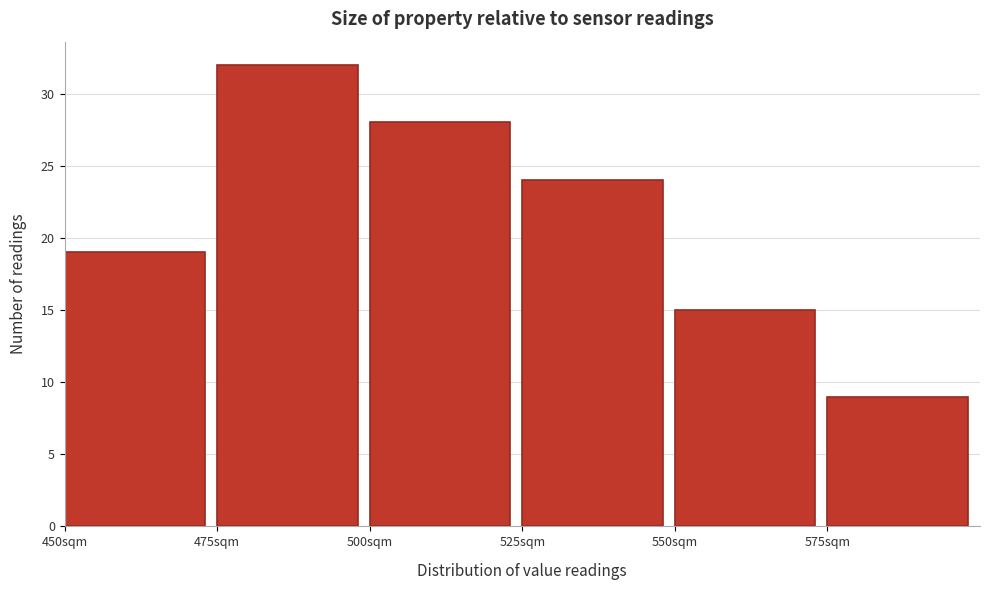

Reading left to right, transcribe this chart: for each bar, give the range it covers on the x-axis and its height. The values are not printed on the chart, so give them approximately, as read against the axis.

450 to 475: 19
475 to 500: 32
500 to 525: 28
525 to 550: 24
550 to 575: 15
575 to 600: 9